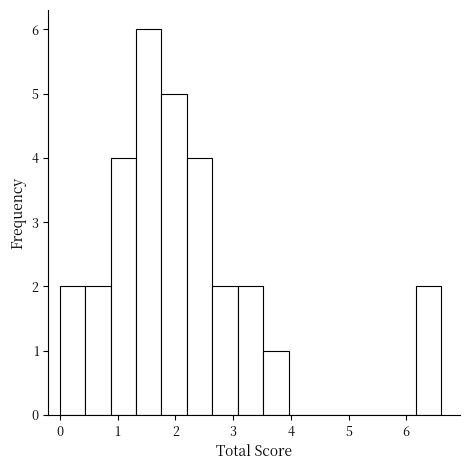

Which range on the x-axis has the tallest bar?

1.32 to 1.76